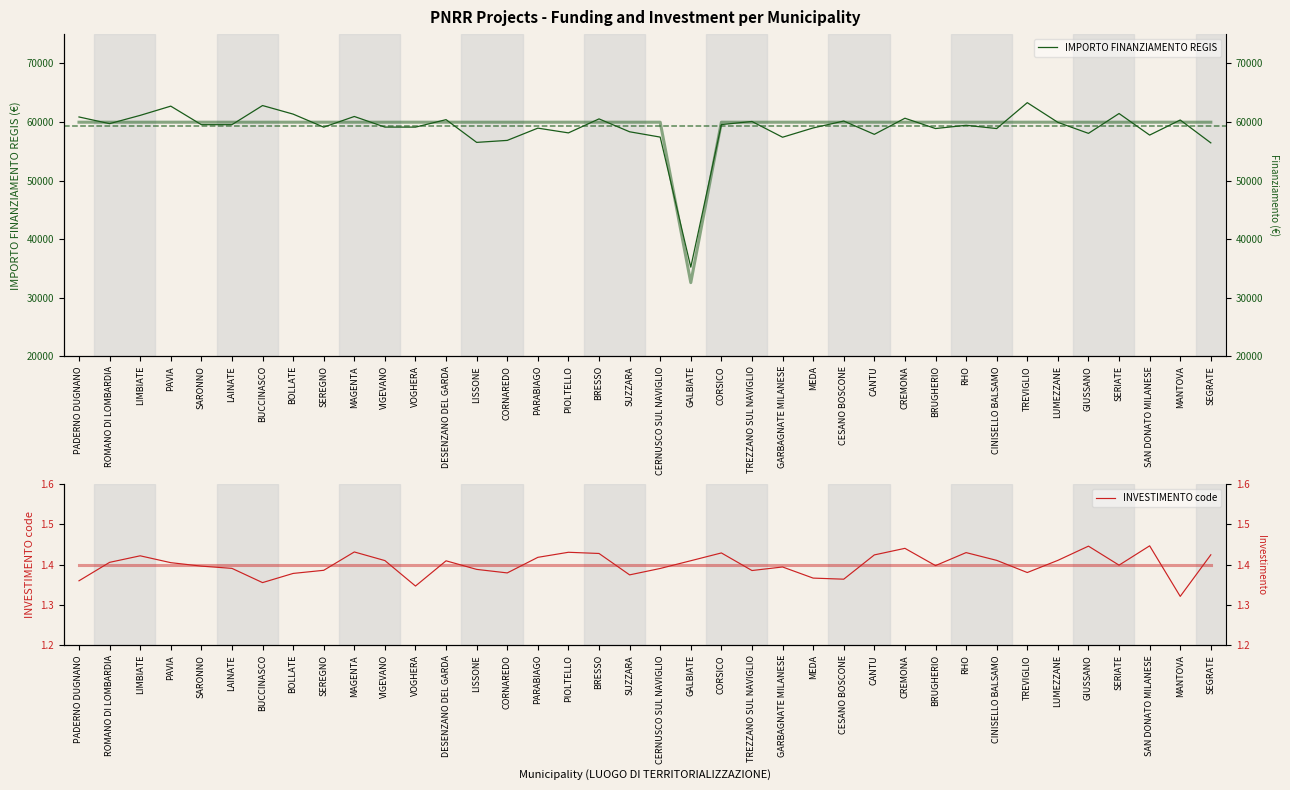

Which series has the largest total across all categories?

IMPORTO FINANZIAMENTO REGIS